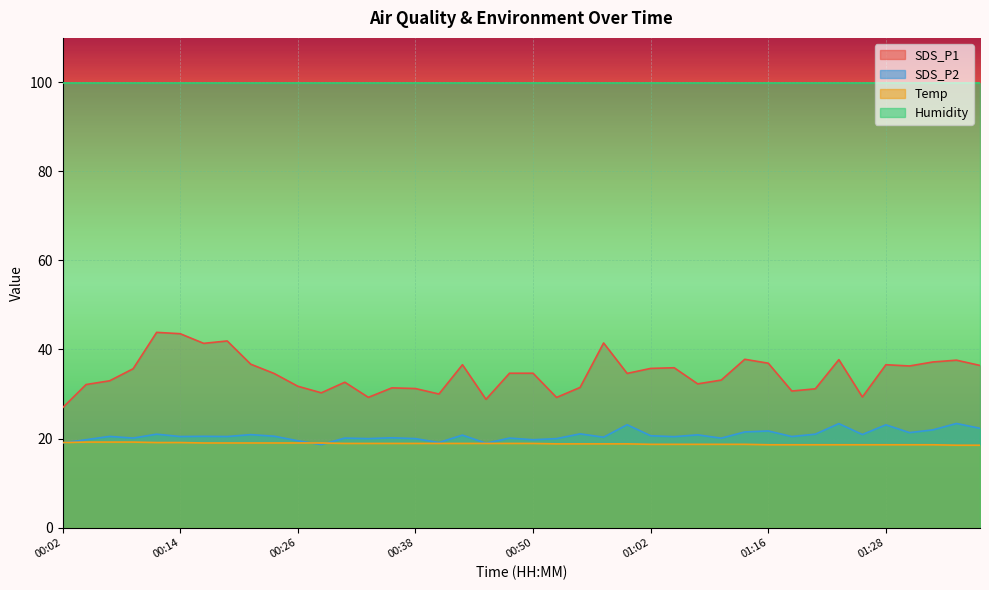

Between 00:26 and 01:00, which is larger?

01:00